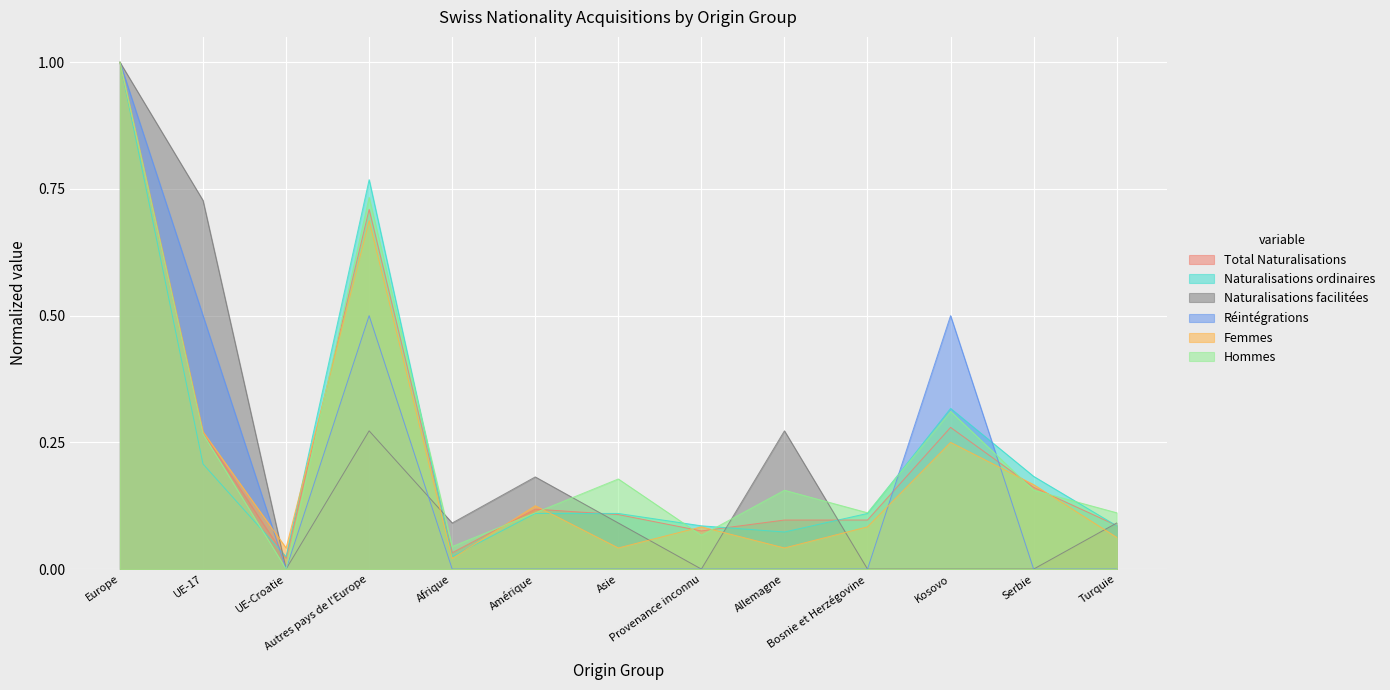

At how many categories does at least one series exceed 0?

13